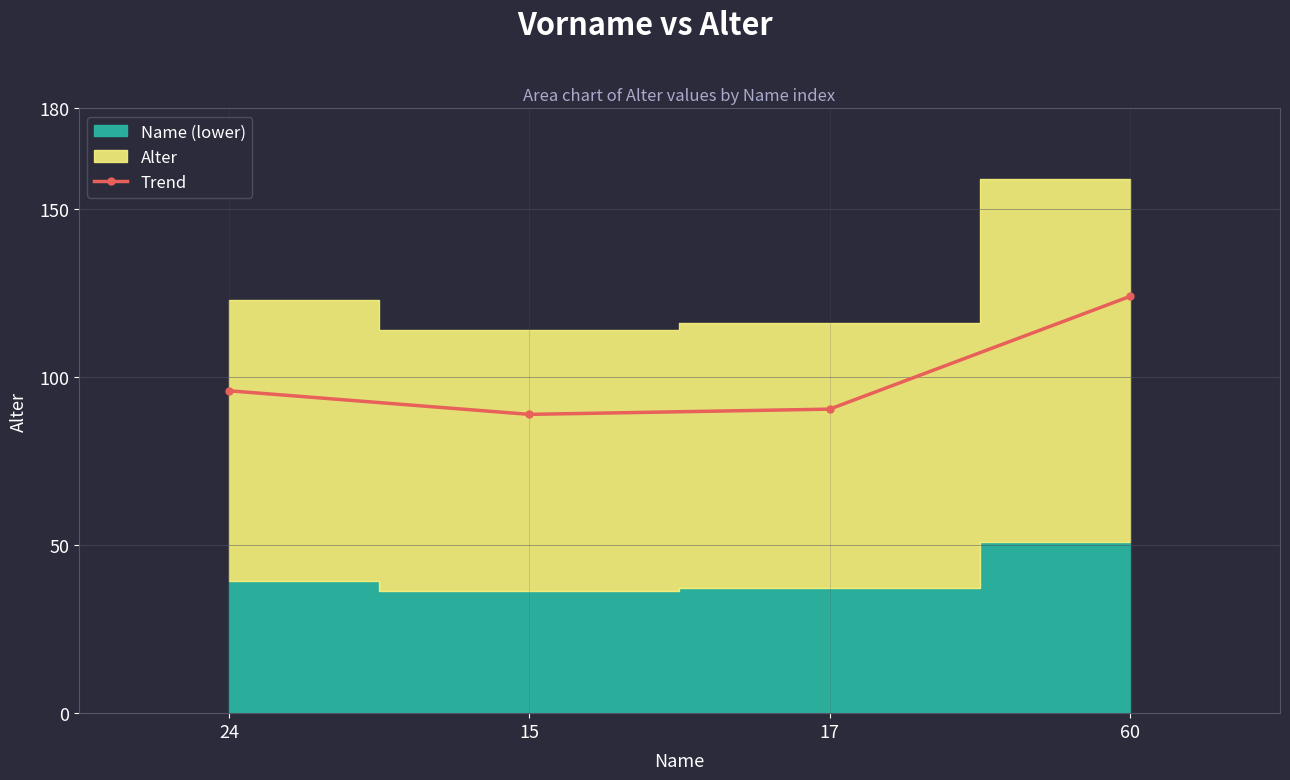

Reading left to right, list all the values displayed in this chart.

24=95.9	15=88.9	17=90.5	60=124.0